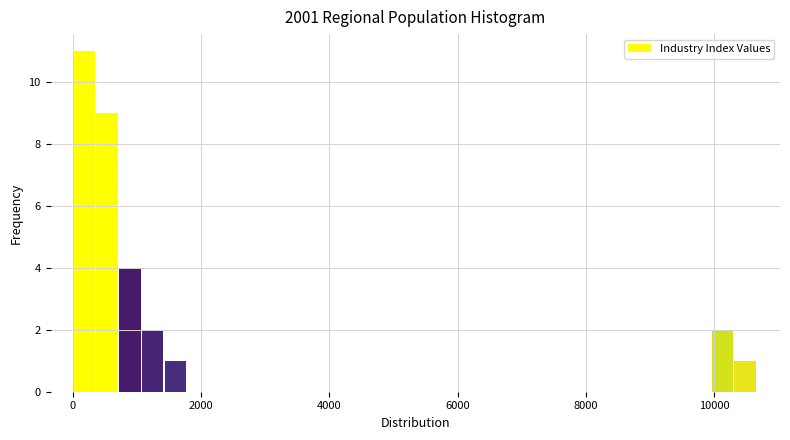

Read against the x-axis, roughly where is the centre of the tallest bar?

200